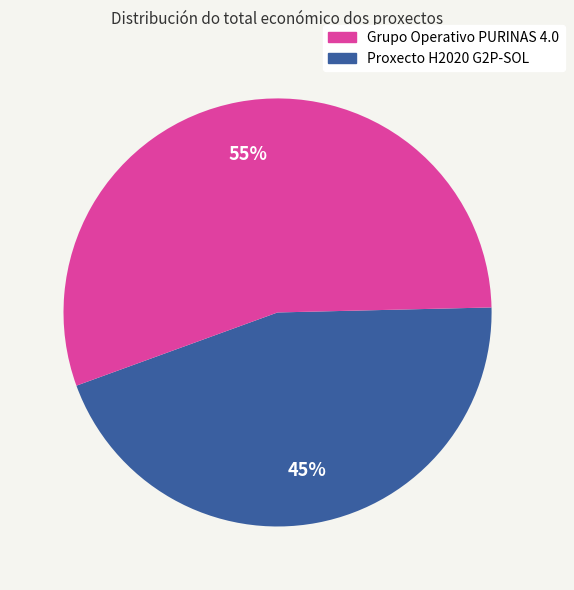

To the nearest percent, what is the difference between the largest and smallest slice percentages?

10%